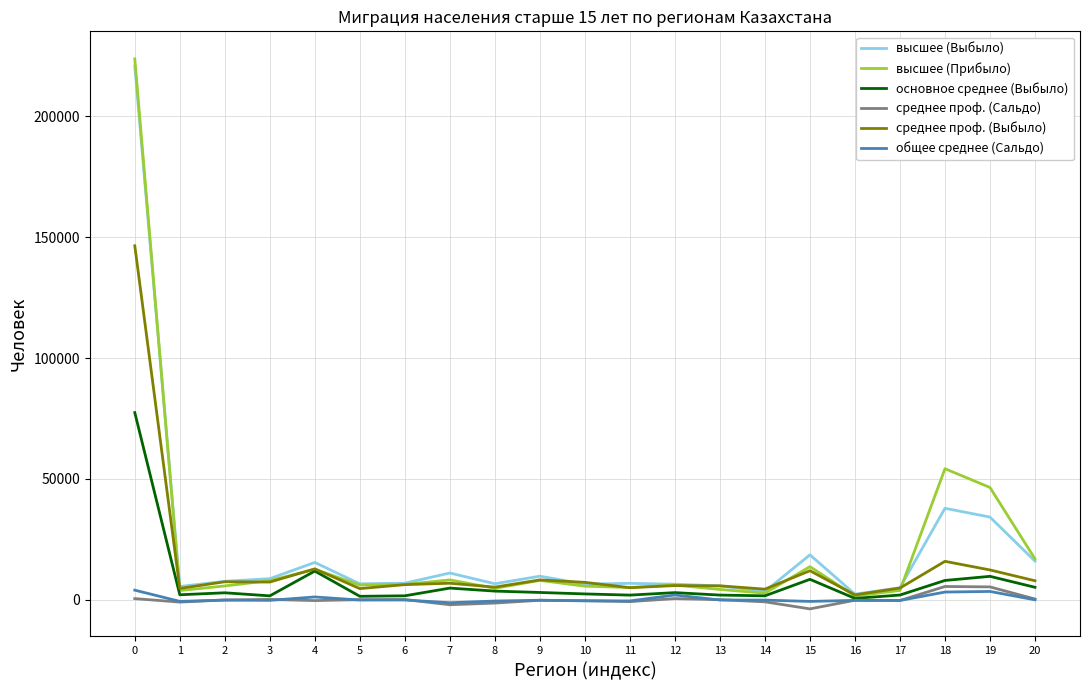

What are all the series names shown in the legend?

высшее (Выбыло), высшее (Прибыло), основное среднее (Выбыло), среднее проф. (Сальдо), среднее проф. (Выбыло), общее среднее (Сальдо)